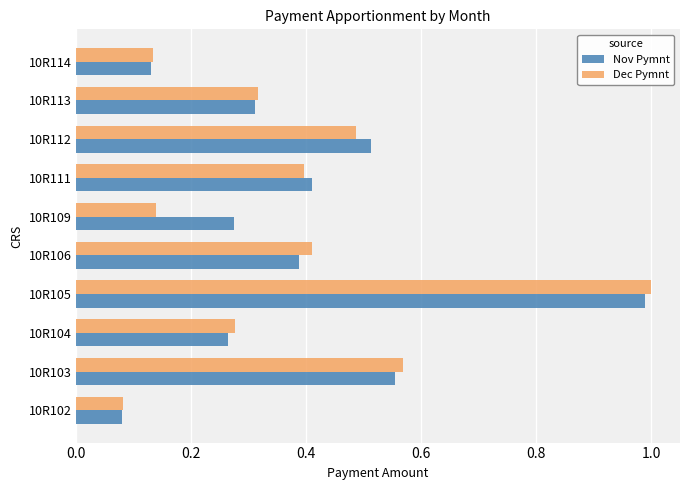

At how many categories does at least one series exceed 0?

10